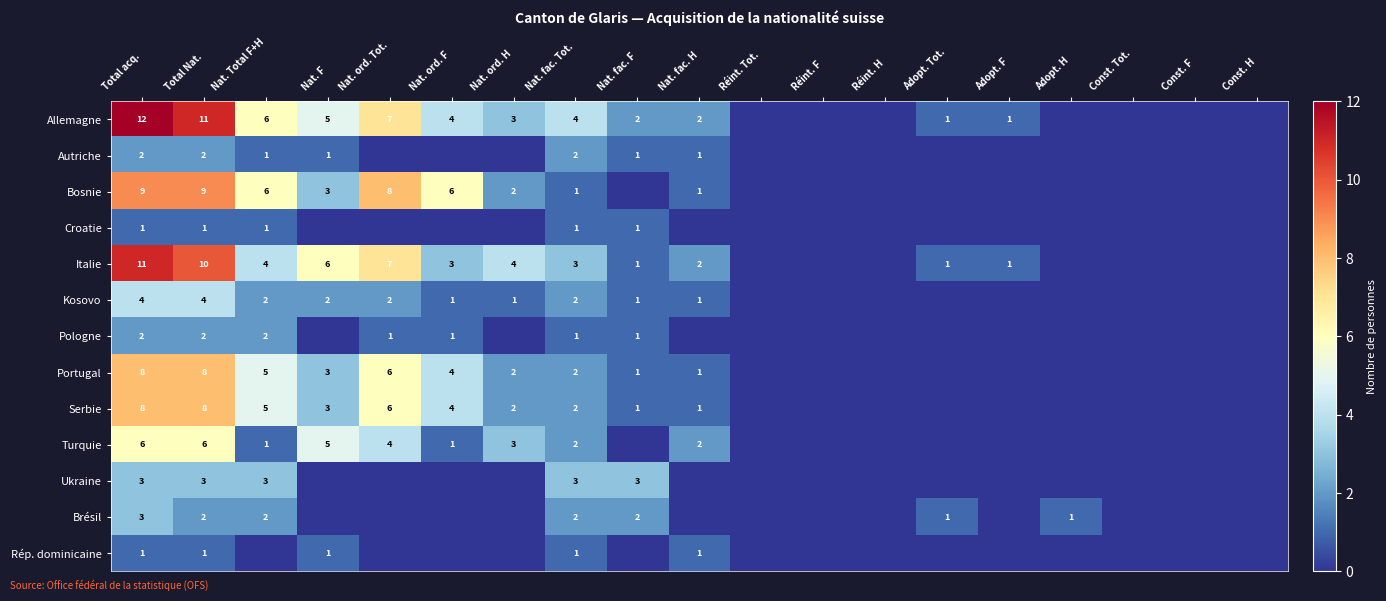

The Rép. dominicaine series shows 1 at Total acq.. True or false?

True